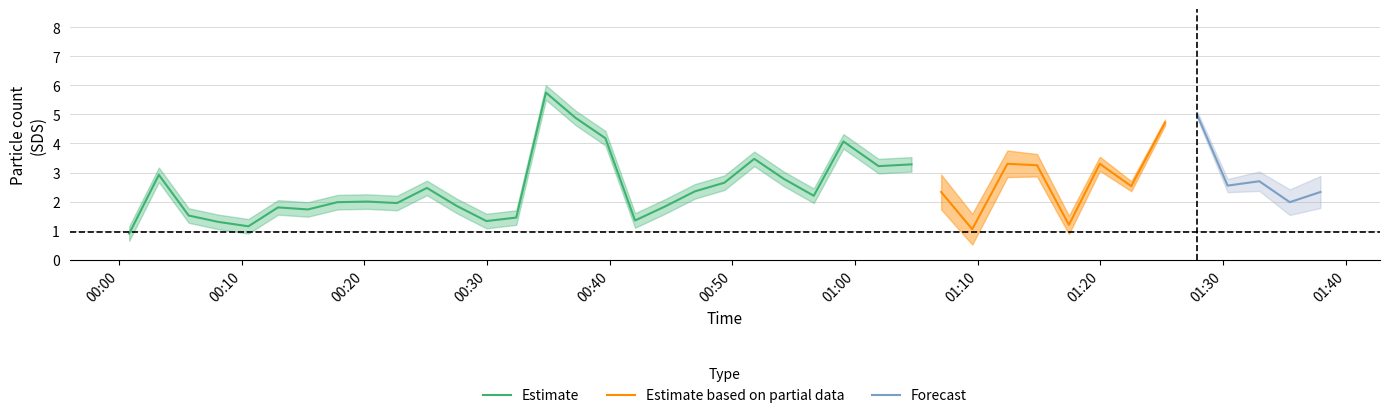

What is the minimum value for Estimate?

0.9